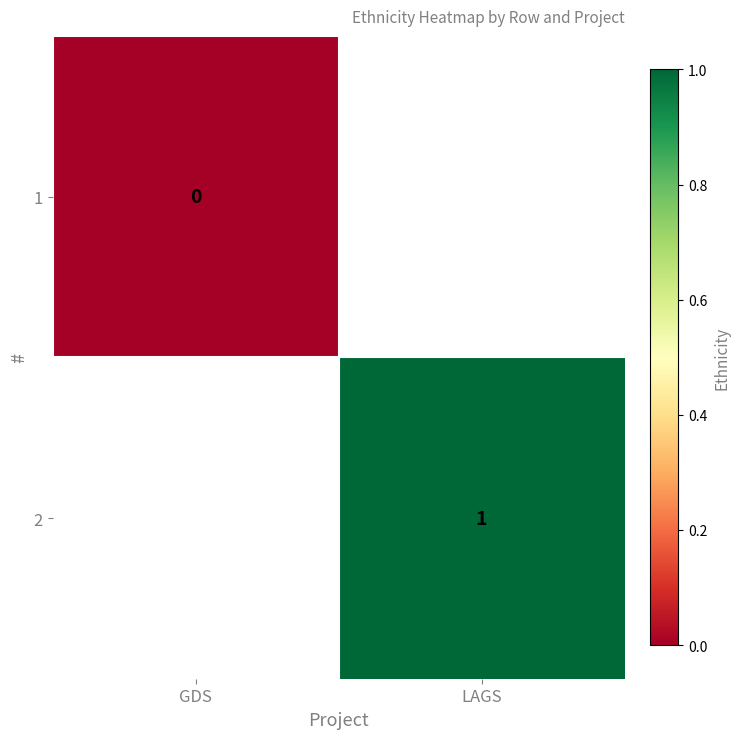

How many distinct data groups are displayed?

2